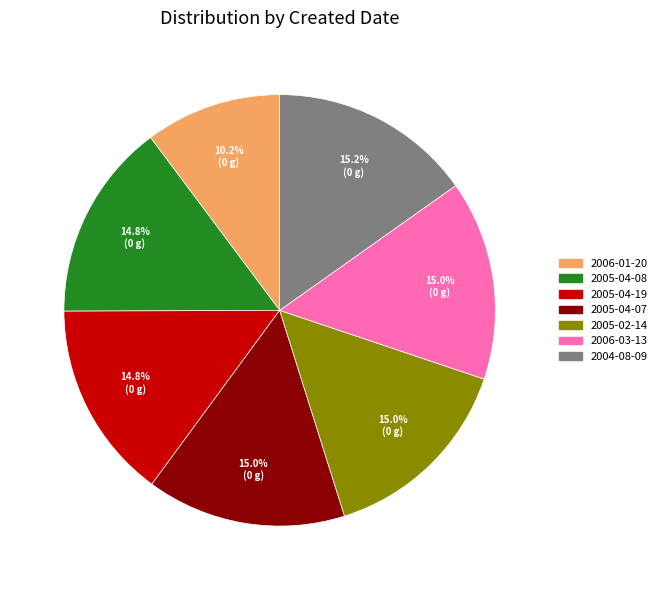

Which slice is the smallest?

2006-01-20